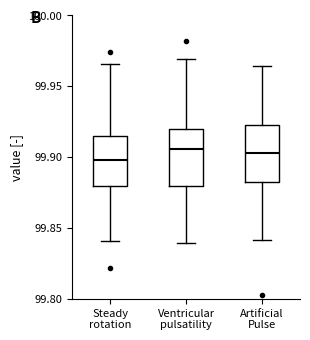

Reading left to right, read every box against the y-axis: the position of its median line, the range the box covers, and the ends of its whiskers. The values are not printed on the chart, so give them approximately, as read against the axis.

Steady rotation: median 99.900, box 99.880 to 99.915, whiskers 99.840 to 99.965
Ventricular pulsatility: median 99.905, box 99.880 to 99.920, whiskers 99.840 to 99.970
Artificial Pulse: median 99.905, box 99.880 to 99.925, whiskers 99.840 to 99.965